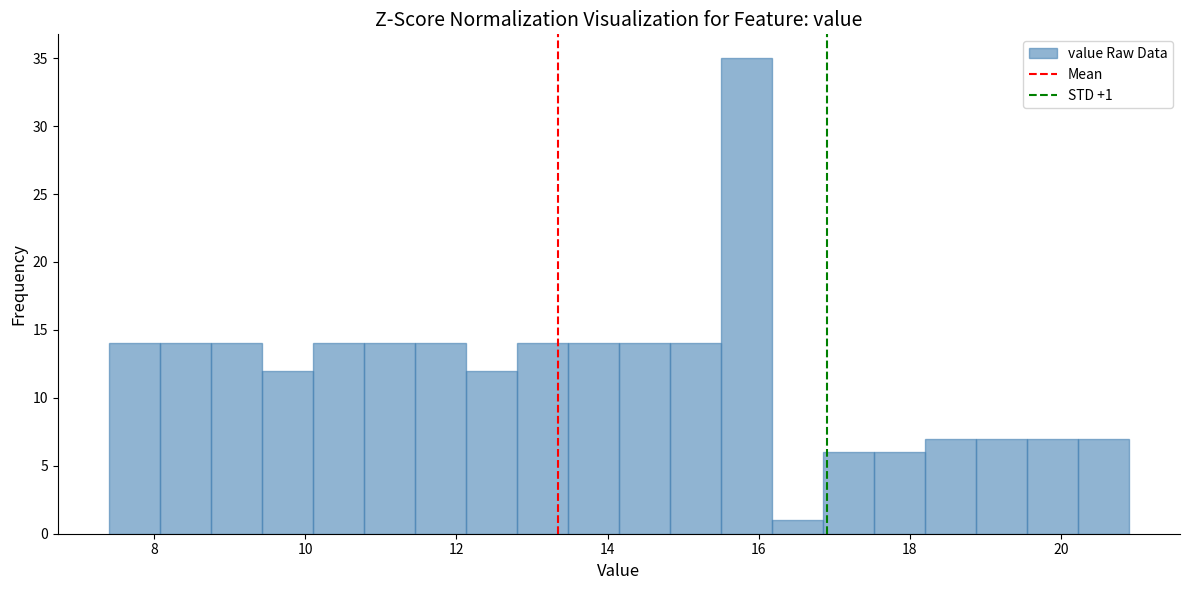

Around what value on the x-axis is the tallest bar? Give the approximate position of its centre, as read against the axis.

15.8